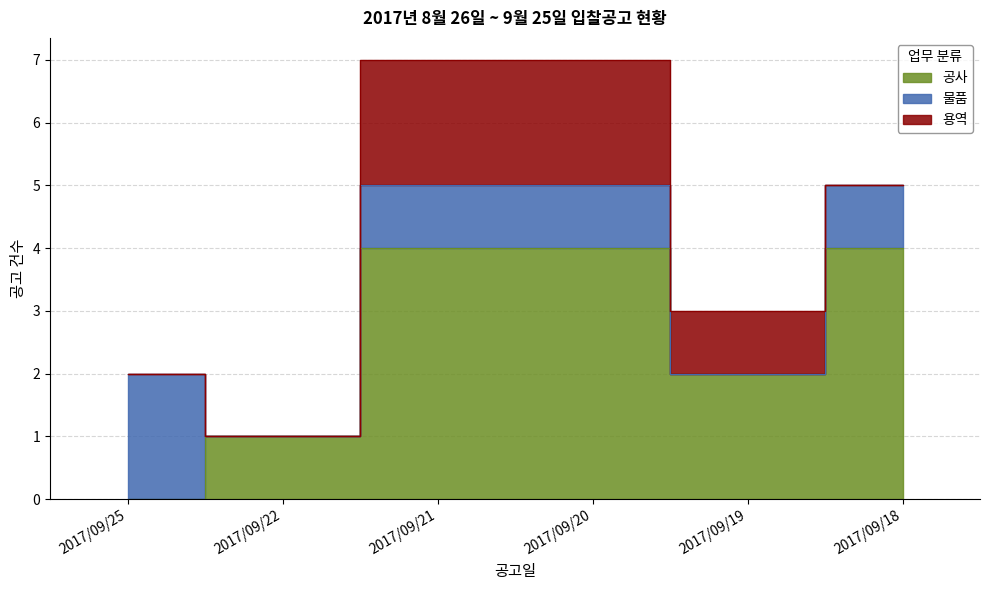

The 물품 series shows 1 at 2017/09/19. True or false?

False